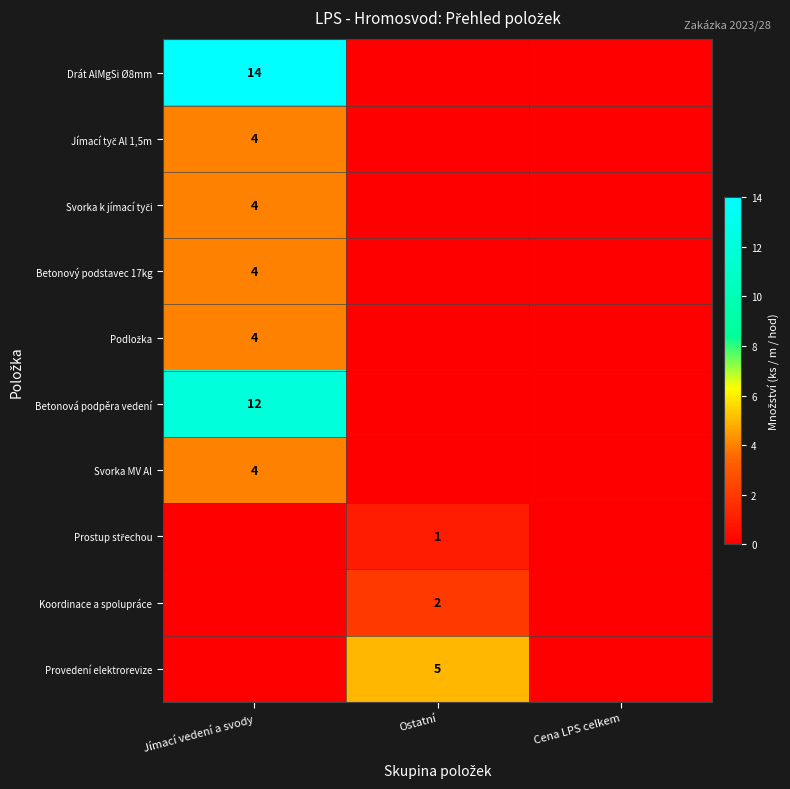

True or false: Svorka MV Al has a value of 4 at Jímací vedení a svody.

True